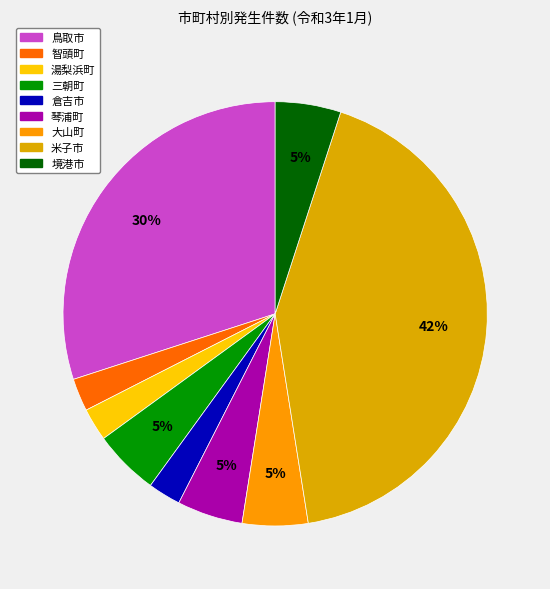

To the nearest percent, what is the average slice percentage?

11%